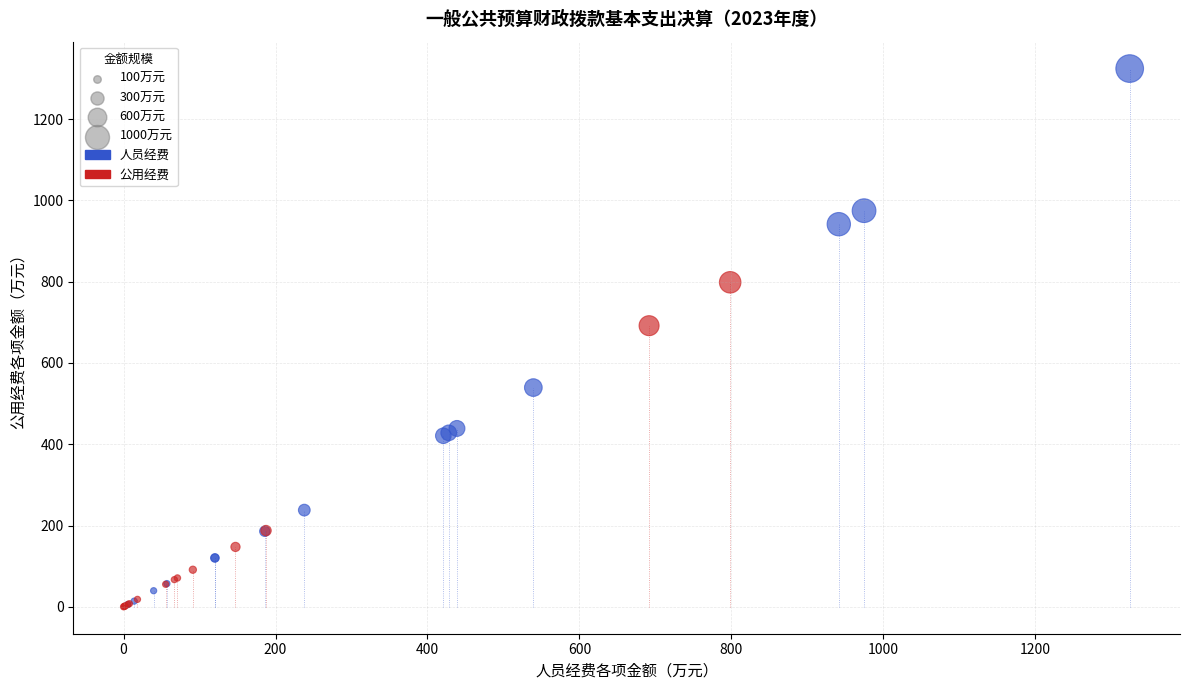

Which series reaches the maximum Y coordinate?

人员经费